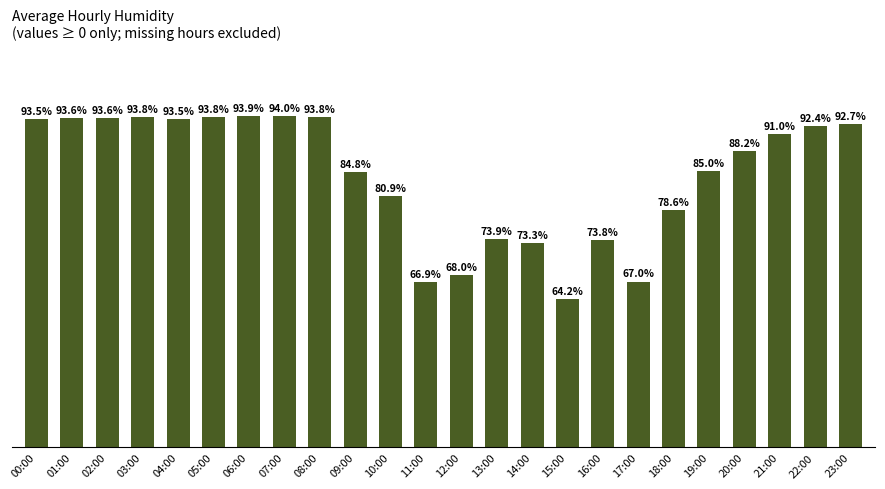

Which label corresponds to the smallest value in the chart?

15:00